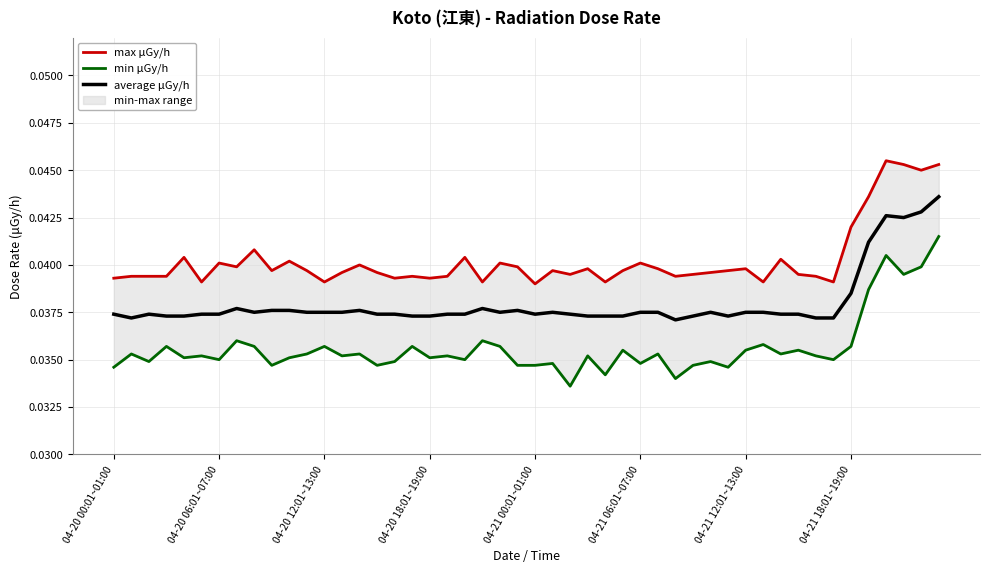

Is it true that average μGy/h equals 0.1 at 04-20 00:01~01:00?

False